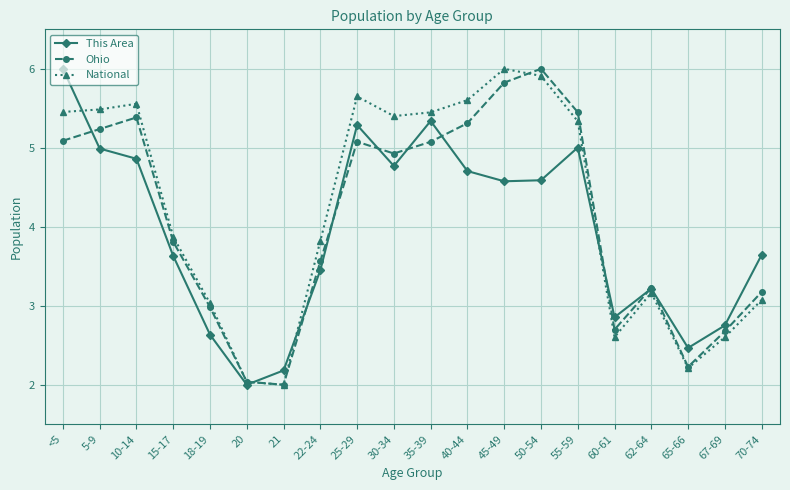

The This Area series shows 4.9 at 67-69. True or false?

False